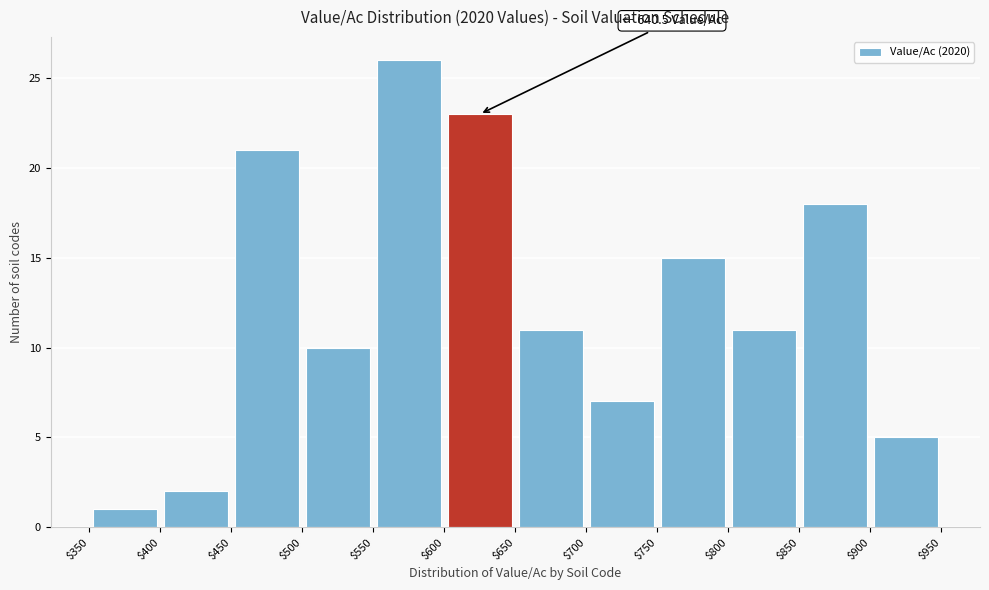

Over which range of the x-axis is the bar tallest?

$550 to $600